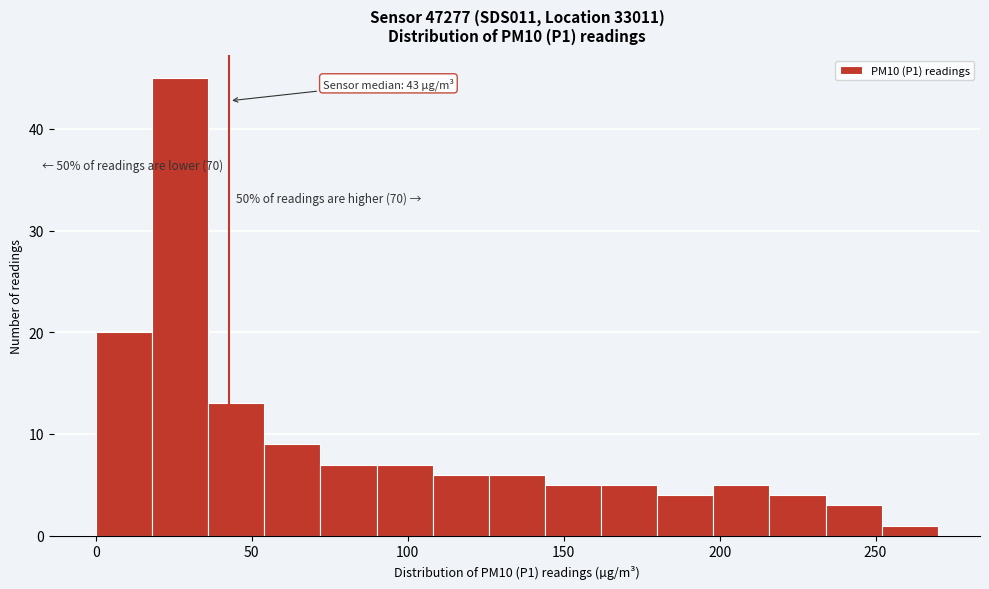

Read against the x-axis, roughly where is the centre of the tallest bar?

25